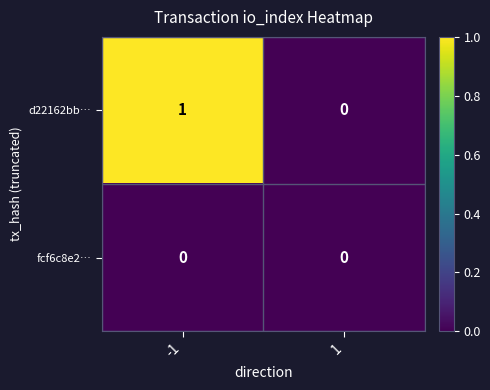

Count the number of data series in this chart.

2